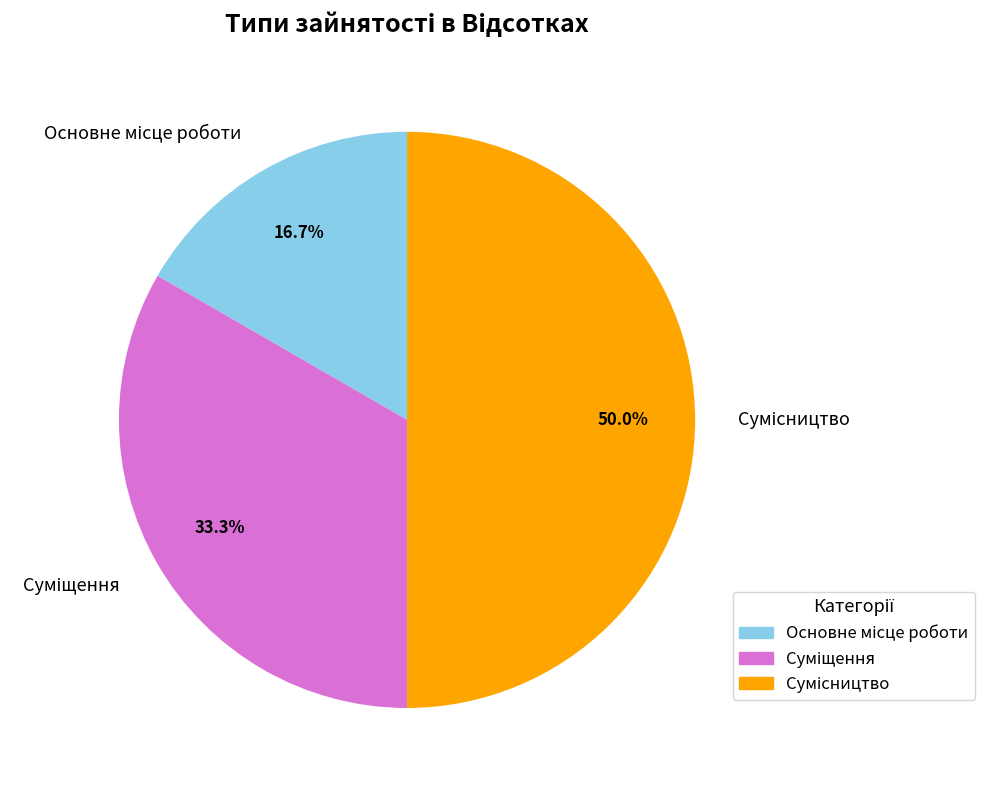

Rank the categories by value from lowest to highest.

Основне місце роботи, Суміщення, Сумісництво